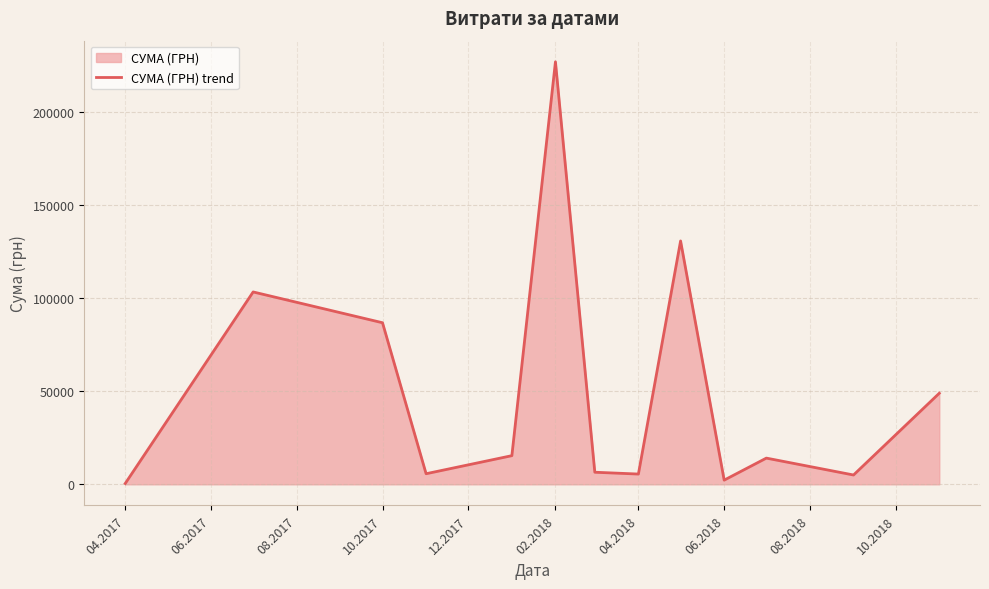

Does the chart have visible grid lines?

Yes